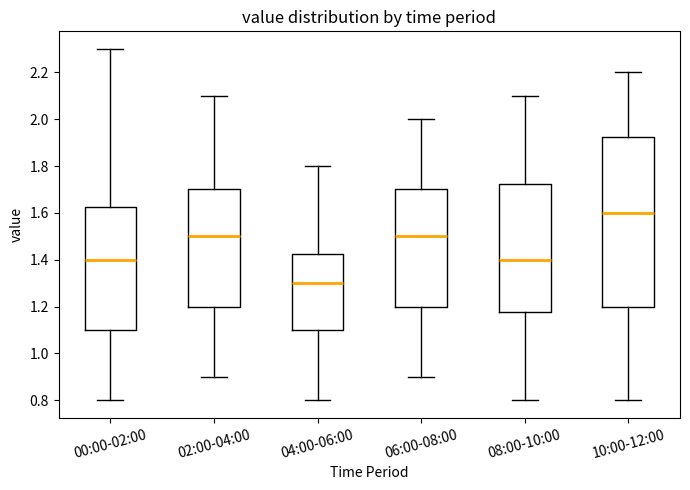

Reading left to right, read every box against the y-axis: the position of its median line, the range the box covers, and the ends of its whiskers. The values are not printed on the chart, so give them approximately, as read against the axis.

00:00-02:00: median 1.40, box 1.10 to 1.62, whiskers 0.80 to 2.30
02:00-04:00: median 1.50, box 1.20 to 1.70, whiskers 0.90 to 2.10
04:00-06:00: median 1.30, box 1.10 to 1.42, whiskers 0.80 to 1.80
06:00-08:00: median 1.50, box 1.20 to 1.70, whiskers 0.90 to 2.00
08:00-10:00: median 1.40, box 1.18 to 1.72, whiskers 0.80 to 2.10
10:00-12:00: median 1.60, box 1.20 to 1.92, whiskers 0.80 to 2.20